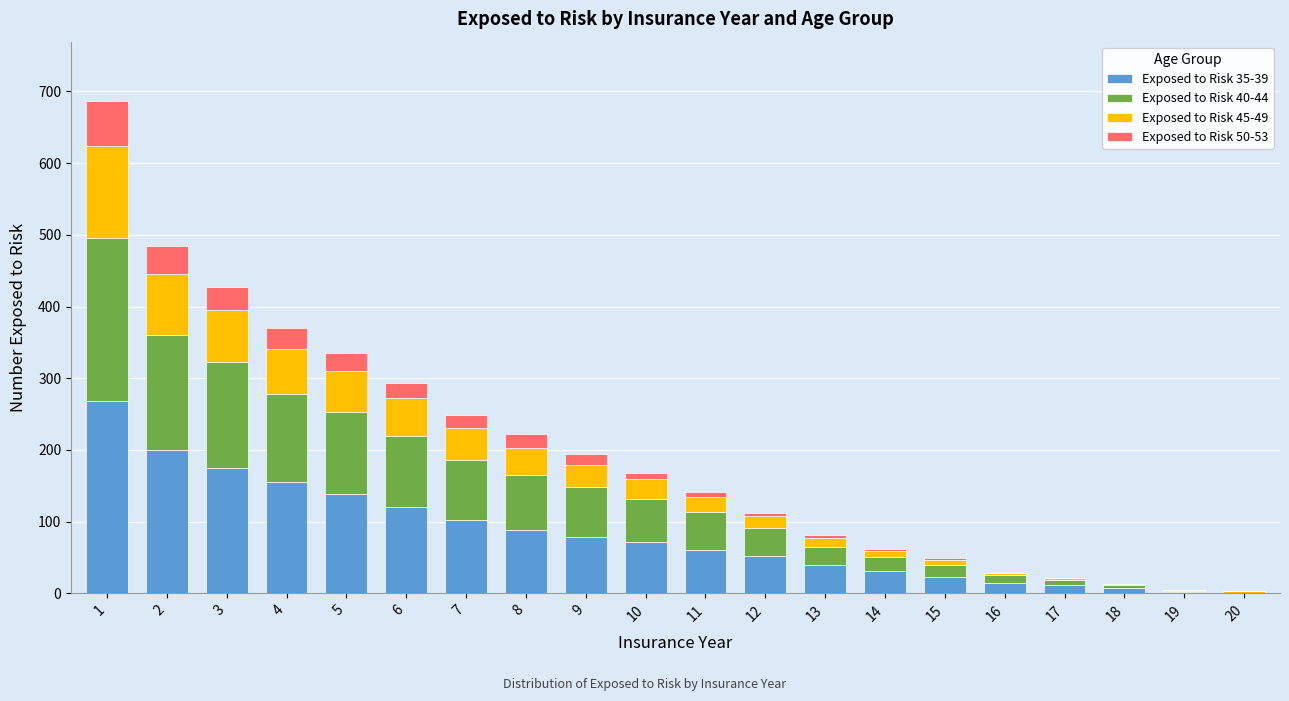

The value of Exposed to Risk 35-39 at 2 is 200. True or false?

True